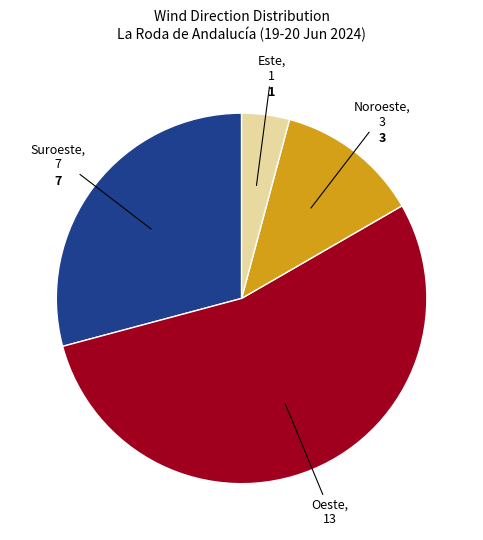

Is there any slice that represents more than half of the pie?

Yes